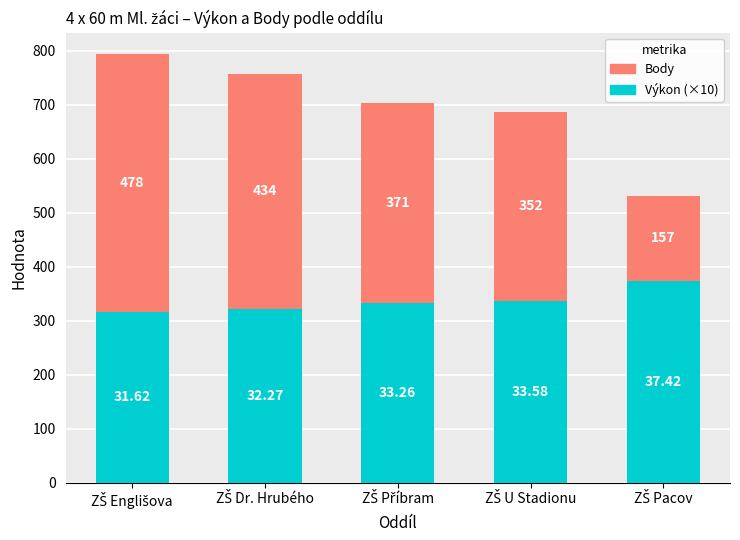

What is the difference between the maximum and minimum values in the Výkon (×10) series?

58.0